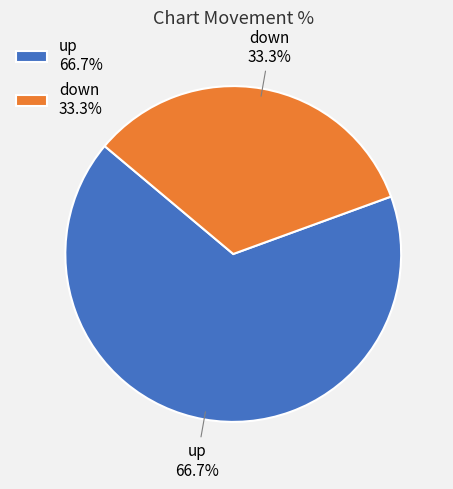

How many segments does this pie chart have?

2